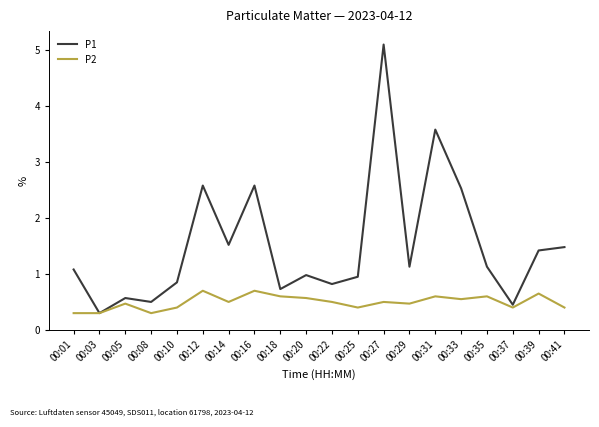

The P2 series shows 1.1 at 00:31. True or false?

False